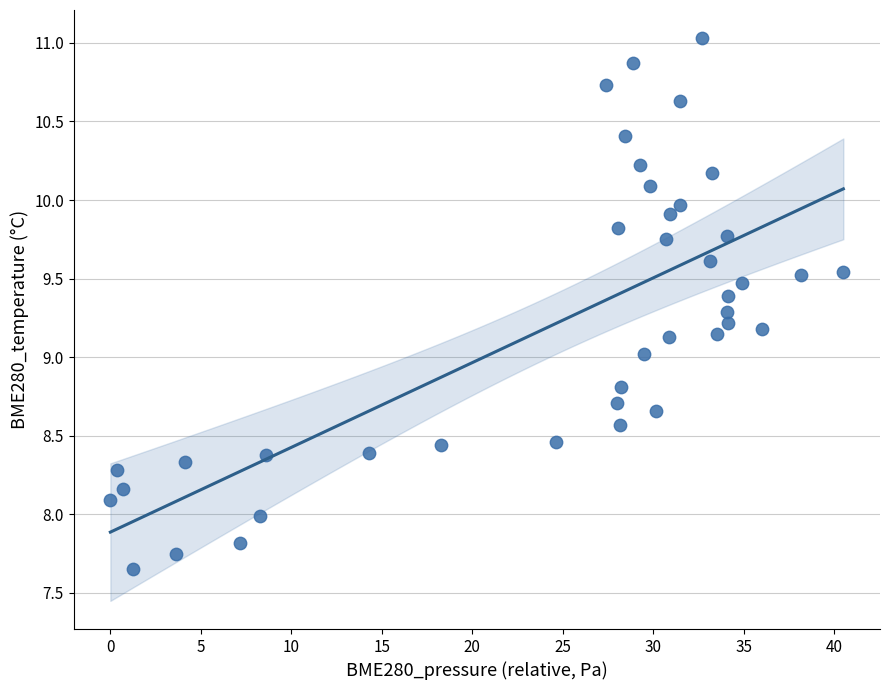

What is the range of Y values (max minus min)?

3.4